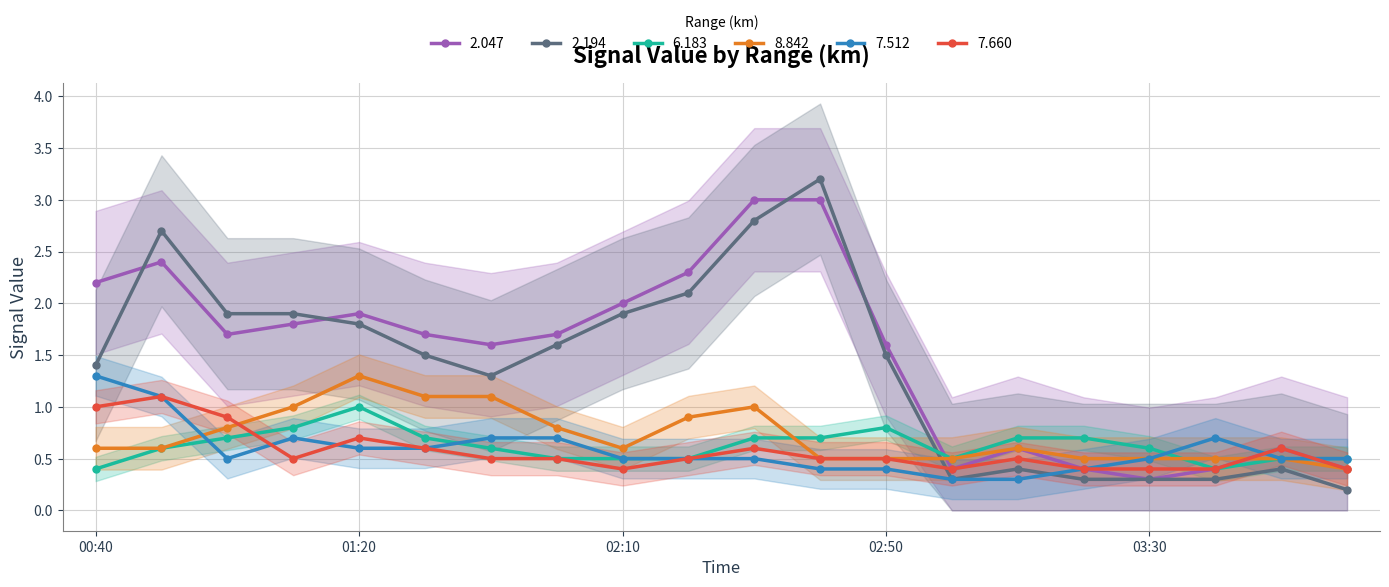

The 2.047 series shows 0.8 at 2018/05/26 01:30. True or false?

False